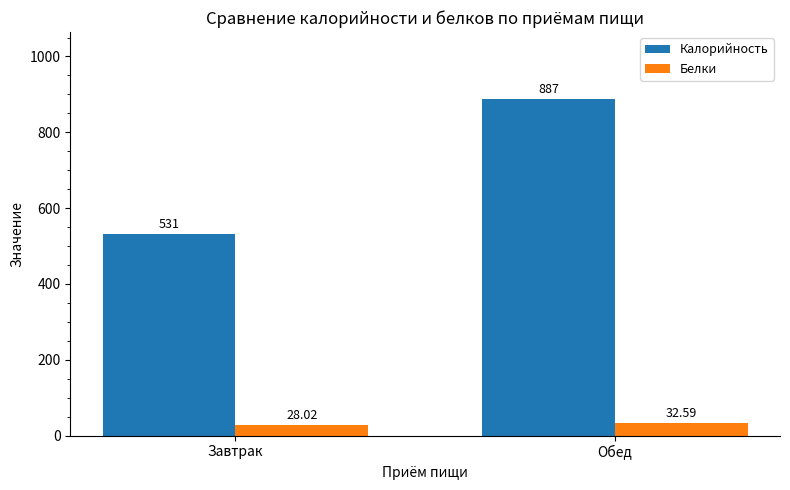

What is the total value across all series at Завтрак?

559.0